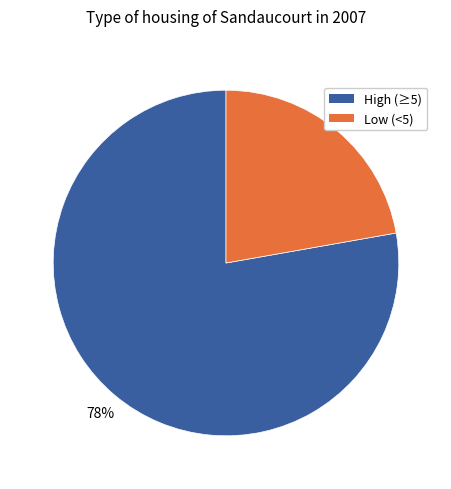

To the nearest percent, what is the average slice percentage?

50%